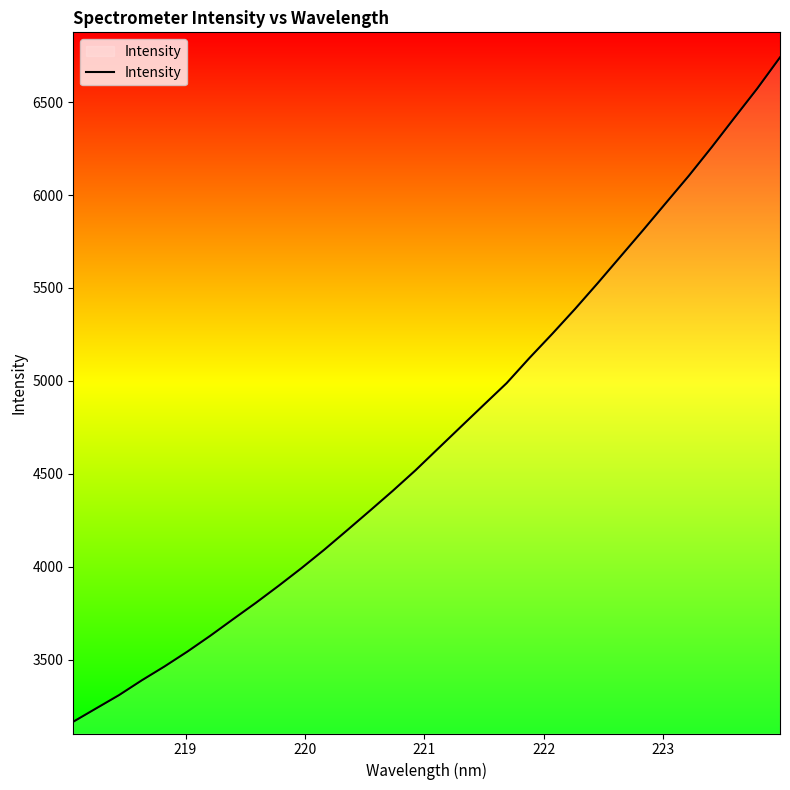

Count the number of data series in this chart.

1